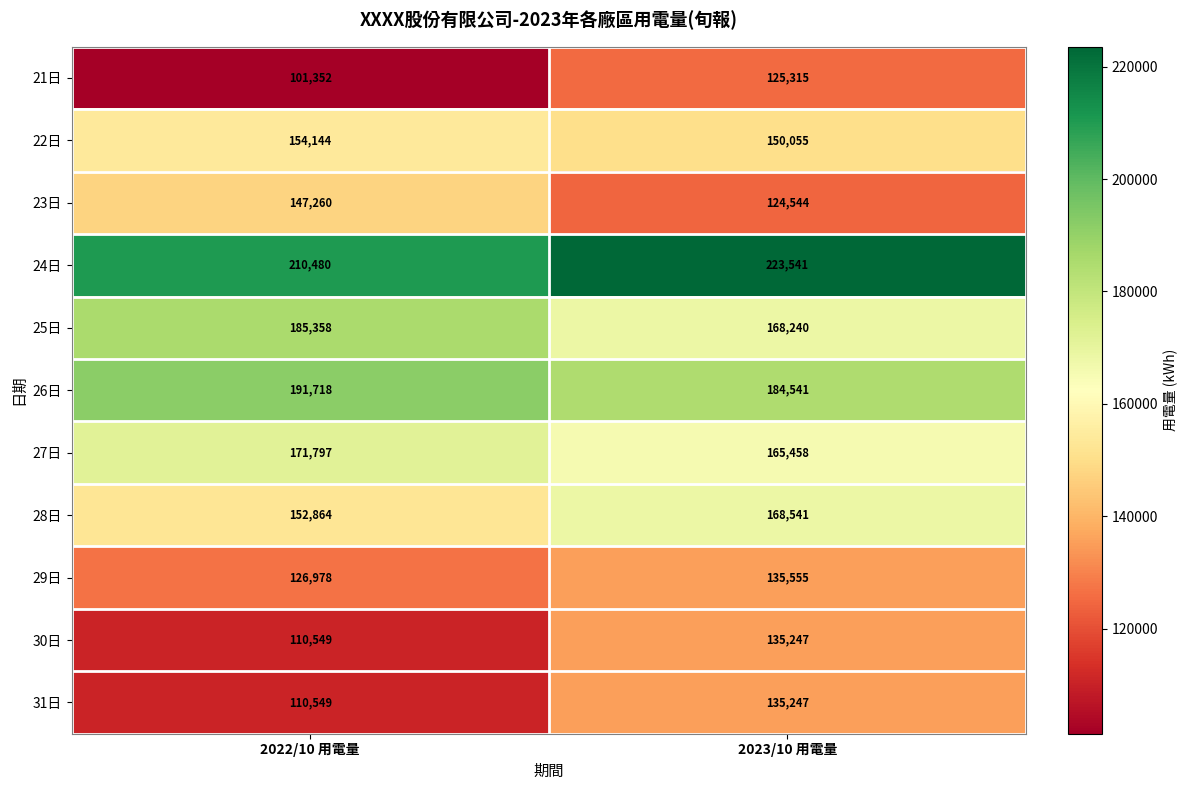

Reading left to right, list all the values displayed in this chart.

21日: 2022/10 用電量=101352	2023/10 用電量=125315
22日: 2022/10 用電量=154144	2023/10 用電量=150055
23日: 2022/10 用電量=147260	2023/10 用電量=124544
24日: 2022/10 用電量=210480	2023/10 用電量=223541
25日: 2022/10 用電量=185358	2023/10 用電量=168240
26日: 2022/10 用電量=191718	2023/10 用電量=184541
27日: 2022/10 用電量=171797	2023/10 用電量=165458
28日: 2022/10 用電量=152864	2023/10 用電量=168541
29日: 2022/10 用電量=126978	2023/10 用電量=135555
30日: 2022/10 用電量=110549	2023/10 用電量=135247
31日: 2022/10 用電量=110549	2023/10 用電量=135247